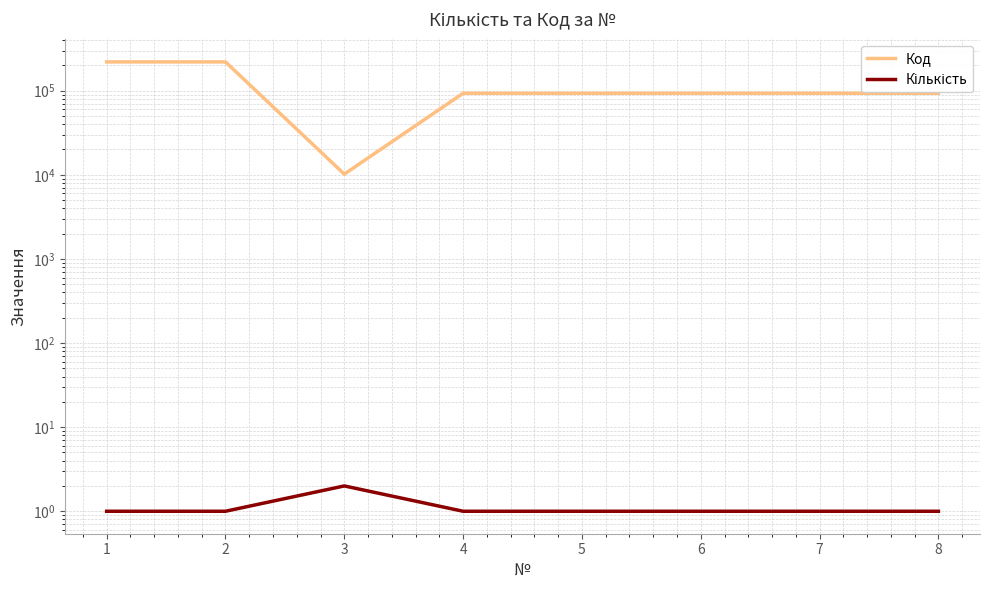

What is the spread (max minus min) of values at 2?

220016